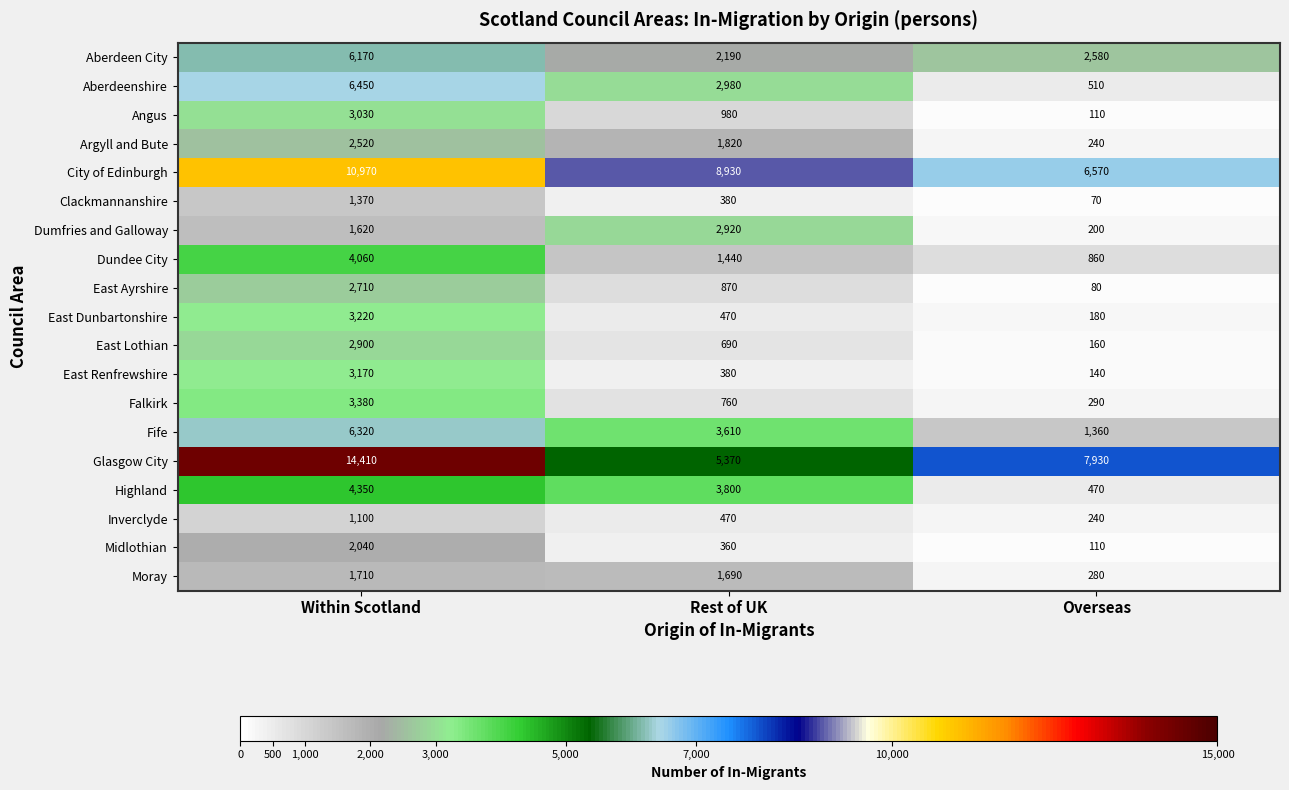

How many categories are shown in the chart?

3